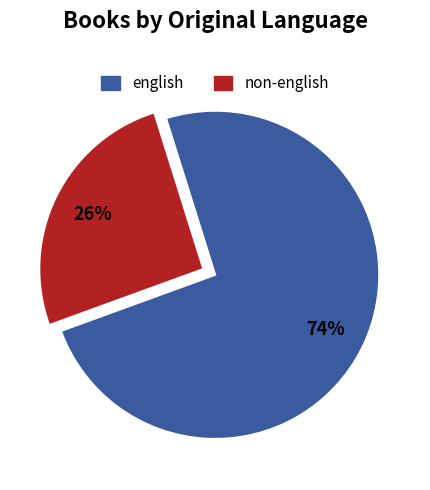

Which has a higher value, non-english or english?

english